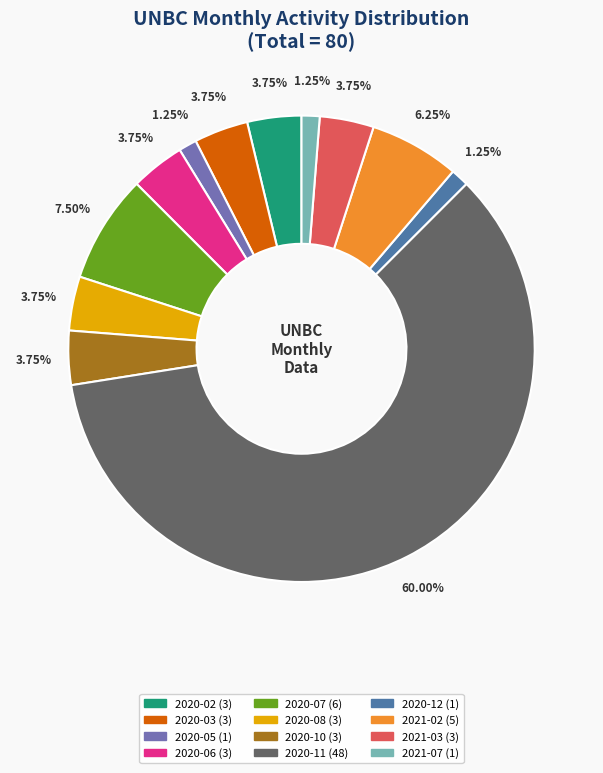

Does 2020-11 represent more than half of the total?

Yes